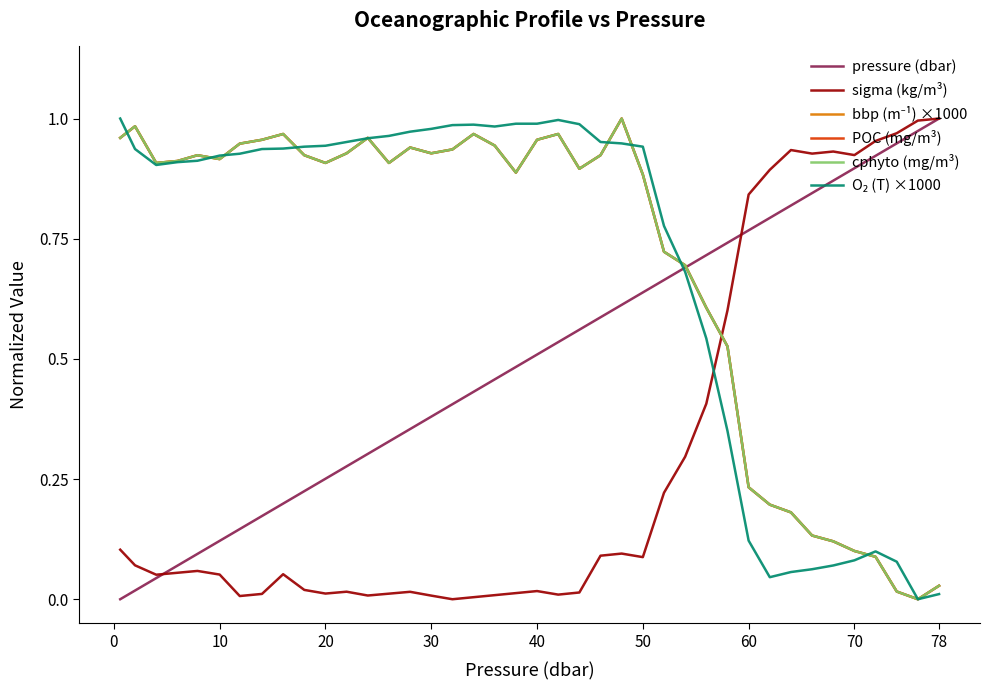

Does the chart display data point markers on the line(s)?

No